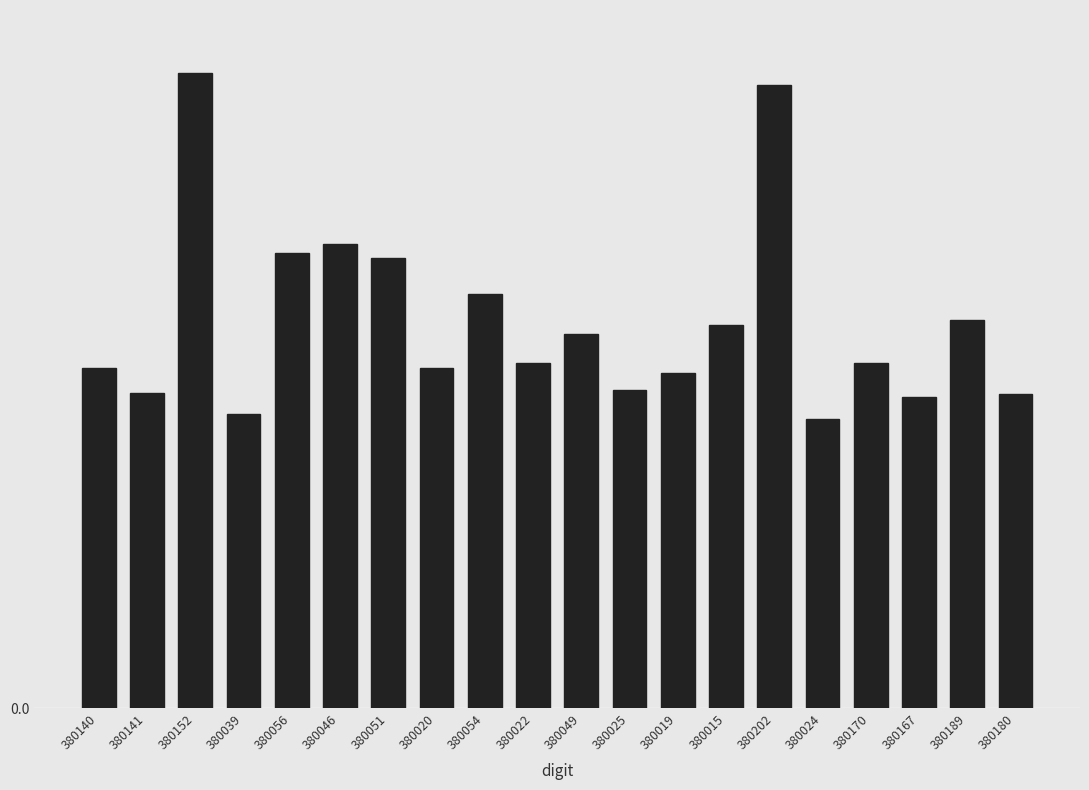

Which has a higher value, 380180 or 380020?

380020